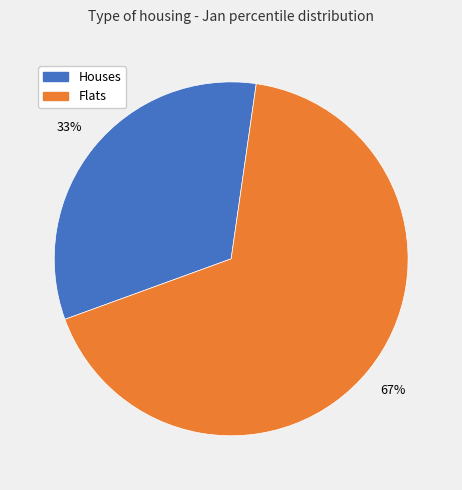

To the nearest percent, what is the average slice percentage?

50%